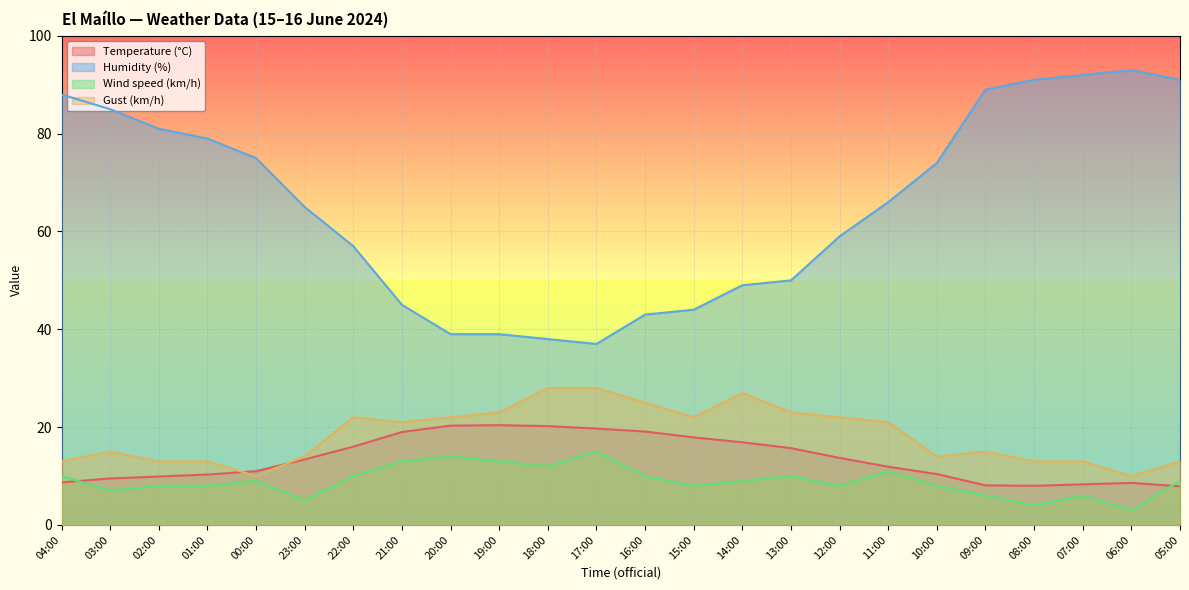

True or false: Humidity (%) and Temperature (°C) cross at least once.

False